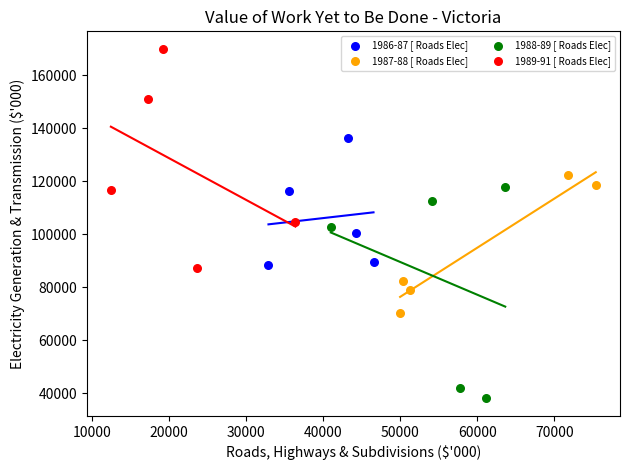

Which series reaches the maximum Y coordinate?

1989-91 [ Roads Elec]